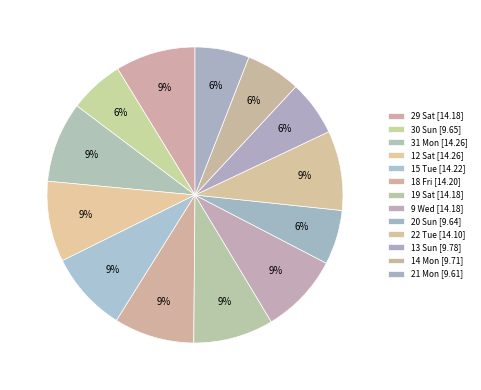

Count the number of slices in the pie.

13